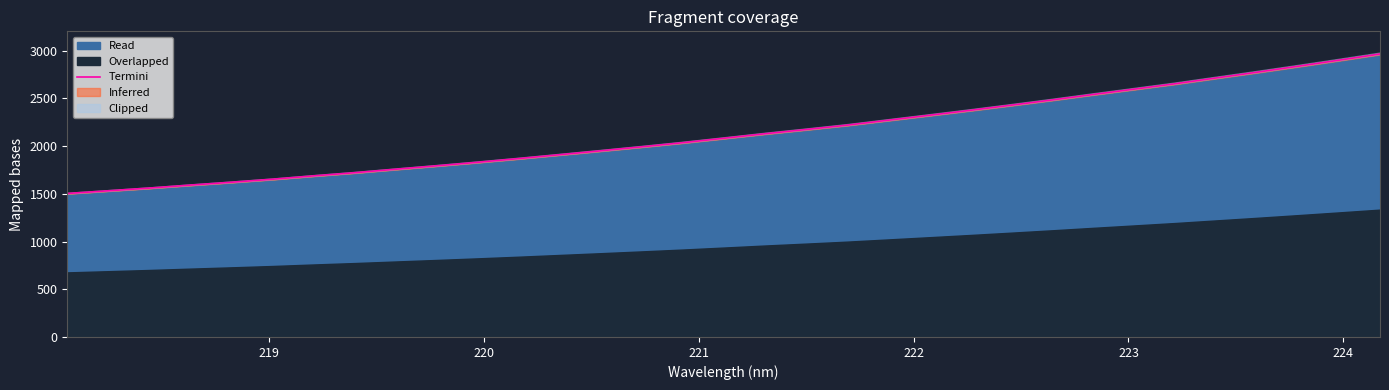

What is the maximum value for Read?

2966.7